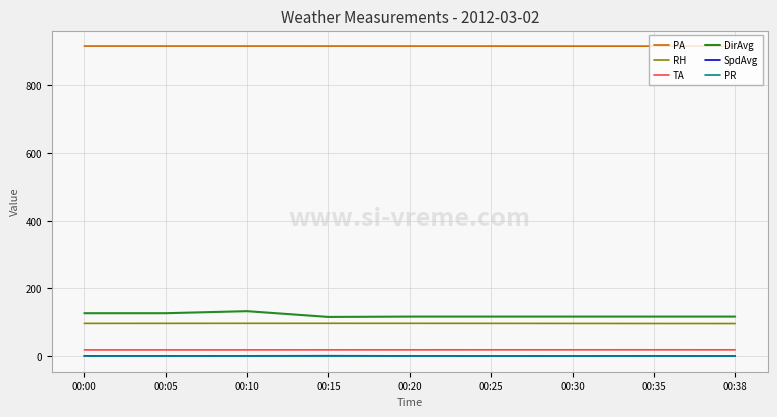

What are all the series names shown in the legend?

PA, RH, TA, DirAvg, SpdAvg, PR